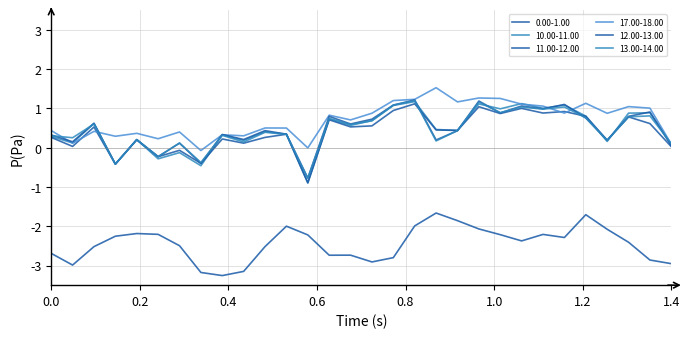

How many lines are shown in the chart?

6